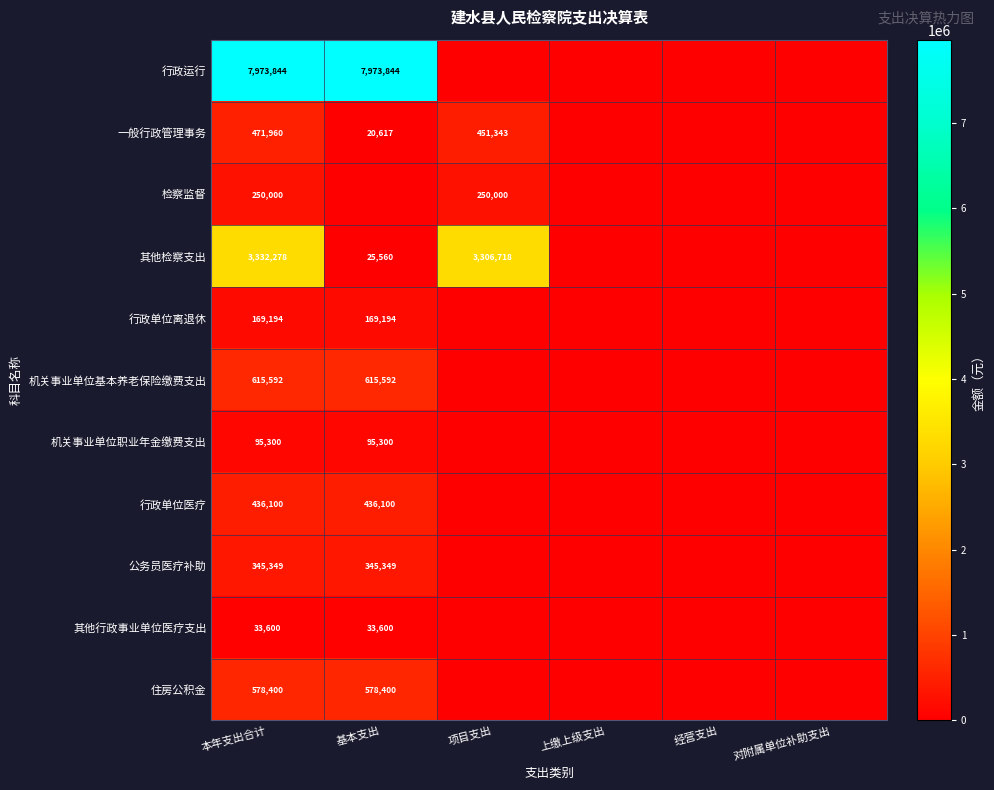

True or false: 行政单位离退休 has a value of 169194 at 本年支出合计.

True